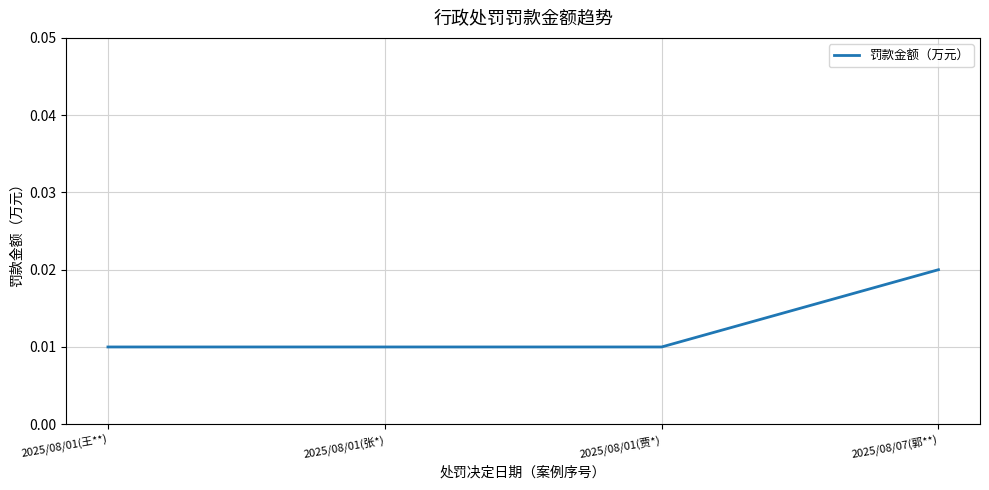

At which category does the chart reach its peak across all series?

2025/08/07(郭**)